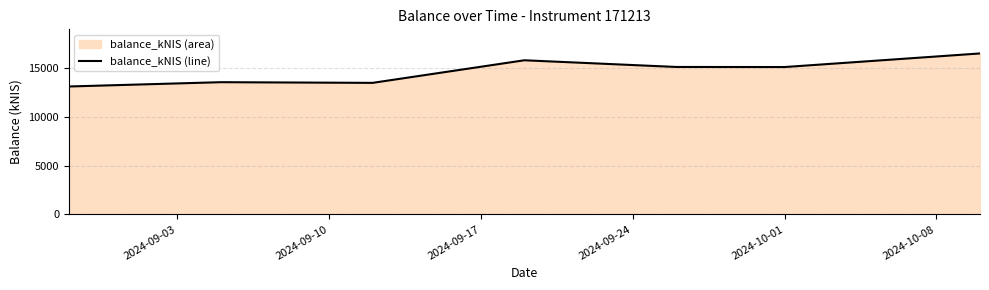

True or false: there are more than 2 points higher than both neighbors.

False